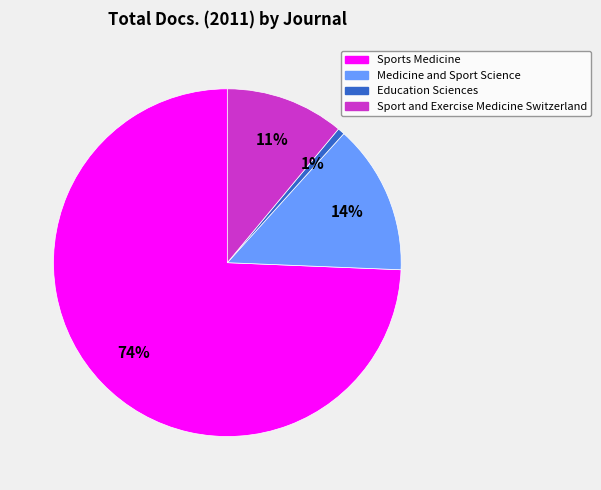

Which has a higher value, Sport and Exercise Medicine Switzerland or Education Sciences?

Sport and Exercise Medicine Switzerland